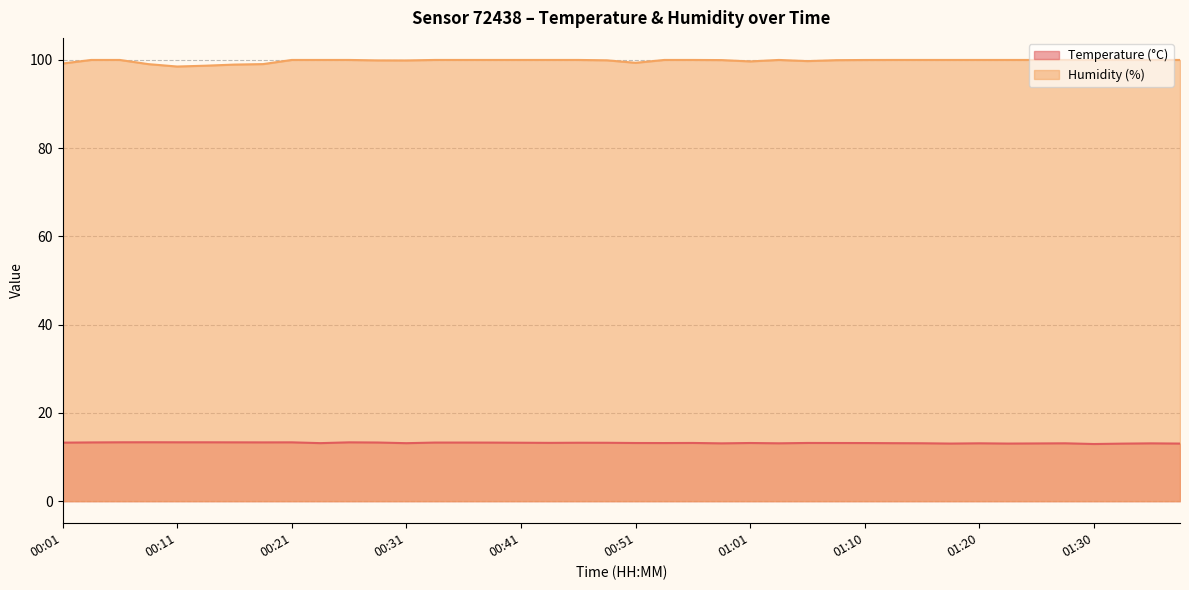

What is the minimum value shown in the chart?

12.9